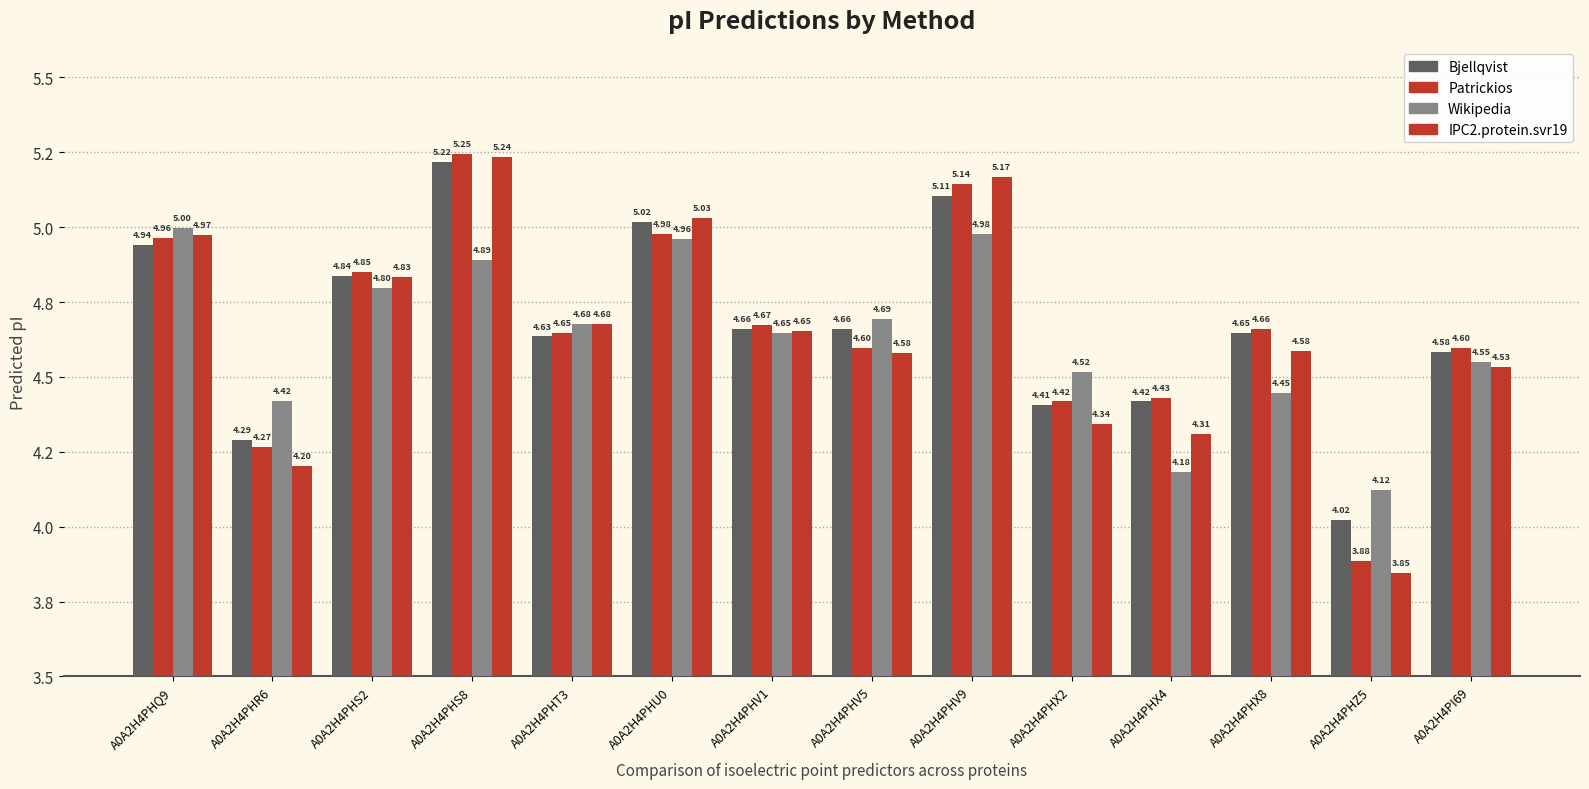

What is the difference between the maximum and minimum values in the Bjellqvist series?

1.2